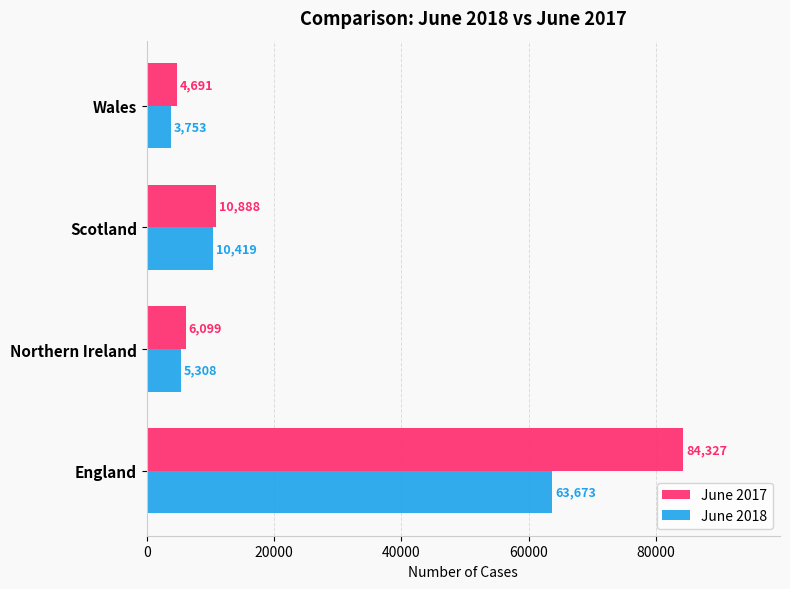

True or false: June 2017 has a value of 4691 at Wales.

True